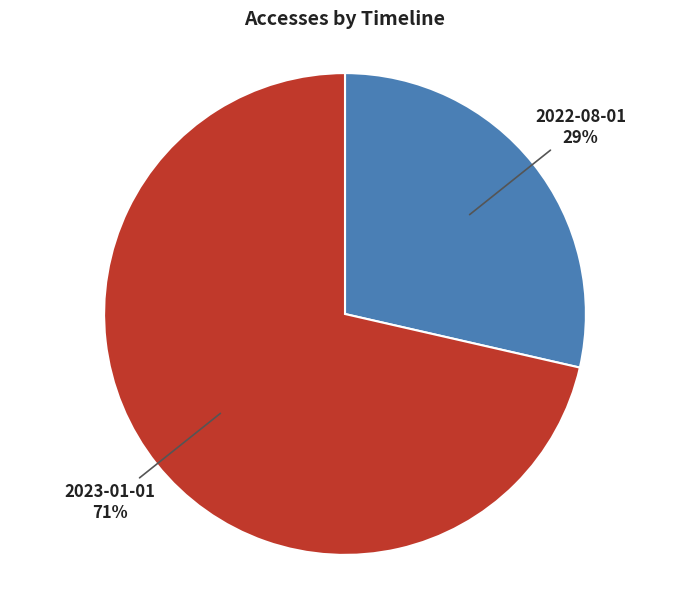

The 2023-01-01 slice represents 71% of the pie. True or false?

True